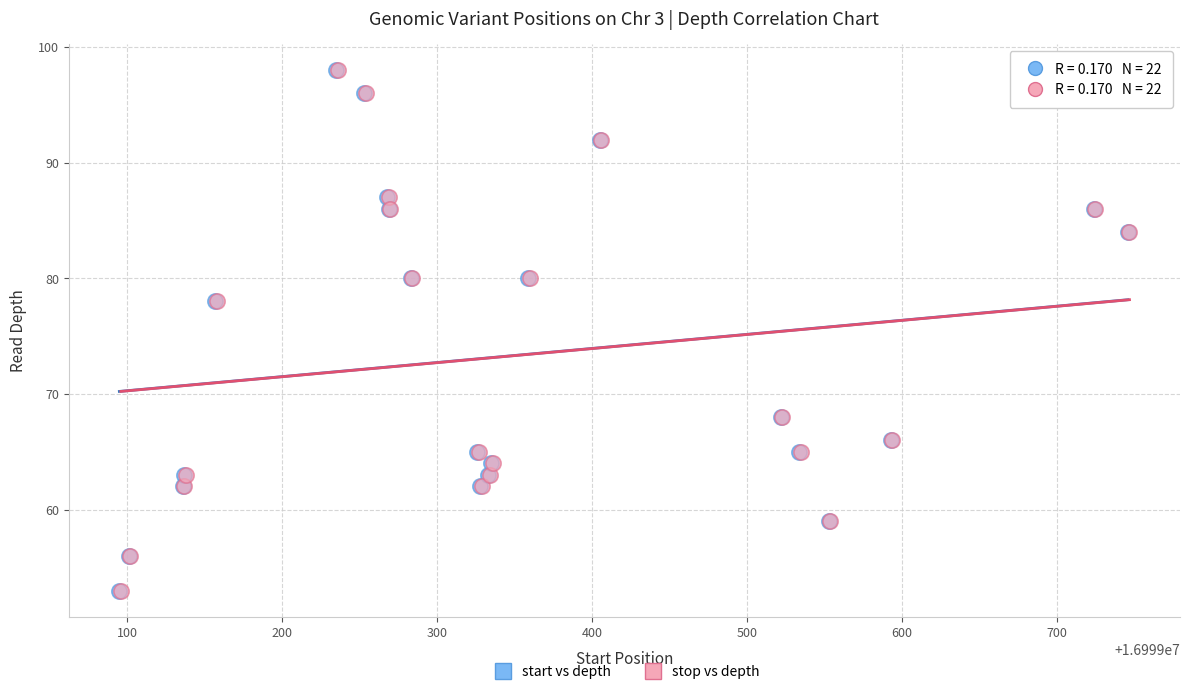

What are all the series names shown in the legend?

start vs depth, stop vs depth